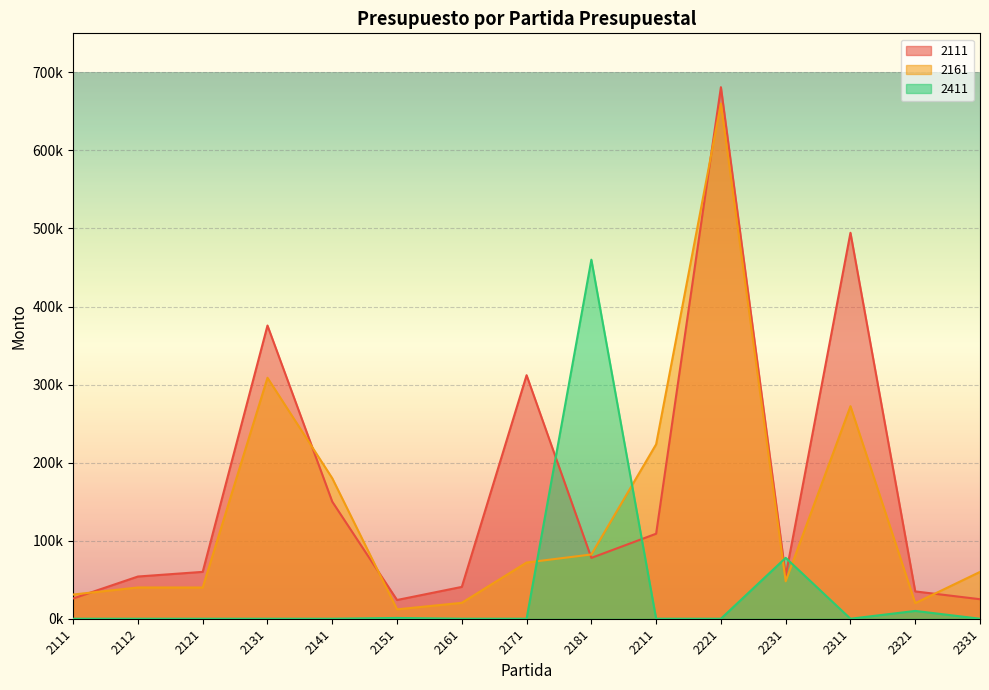

Which series has the widest spread of values?

2111